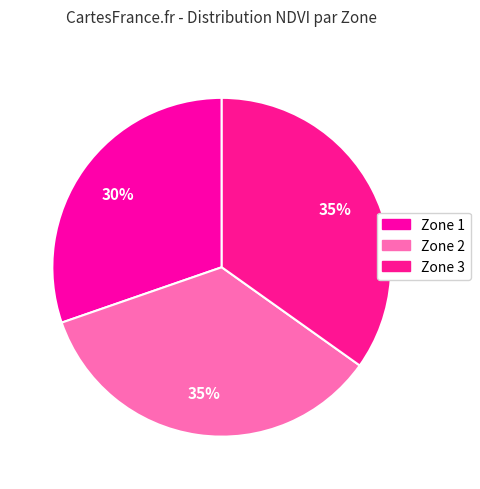

How many segments does this pie chart have?

3